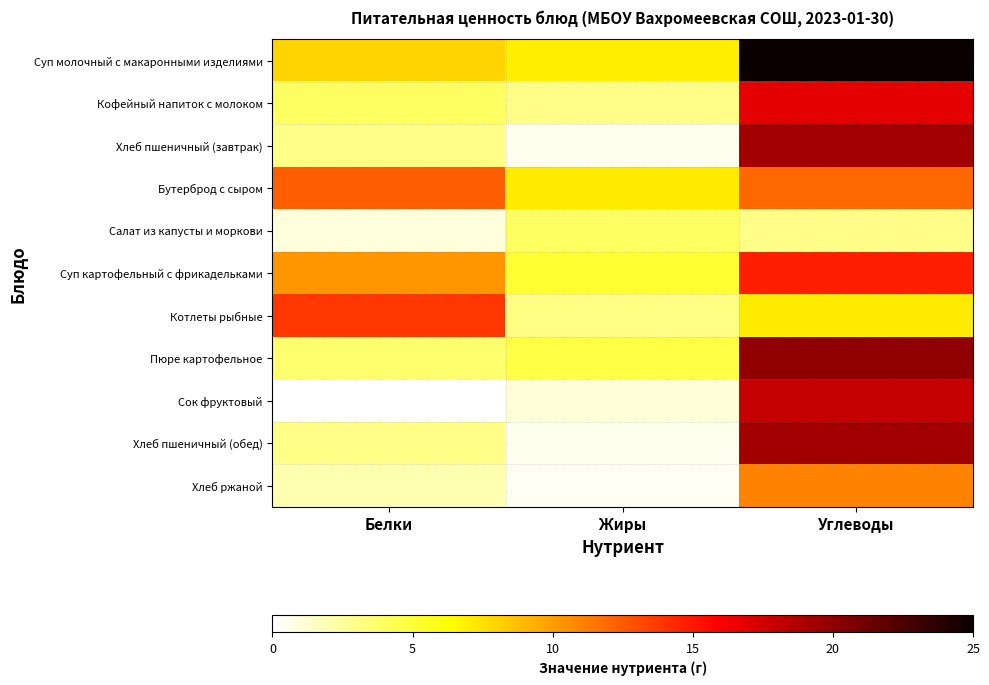

Reading left to right, transcribe all the data shown in this chart.

Суп молочный с макаронными изделиями: Белки=8.0	Жиры=7.0	Углеводы=25.0
Кофейный напиток с молоком: Белки=4.0	Жиры=3.0	Углеводы=16.8
Хлеб пшеничный (завтрак): Белки=3.0	Жиры=0.4	Углеводы=19.3
Бутерброд с сыром: Белки=12.4	Жиры=7.1	Углеводы=12.0
Салат из капусты и моркови: Белки=1.0	Жиры=4.0	Углеводы=3.0
Суп картофельный с фрикадельками: Белки=10.3	Жиры=5.2	Углеводы=14.7
Котлеты рыбные: Белки=13.8	Жиры=3.1	Углеводы=7.1
Пюре картофельное: Белки=3.7	Жиры=4.7	Углеводы=20.0
Сок фруктовый: Белки=0.0	Жиры=1.0	Углеводы=18.0
Хлеб пшеничный (обед): Белки=3.0	Жиры=0.4	Углеводы=19.3
Хлеб ржаной: Белки=2.0	Жиры=0.4	Углеводы=11.0